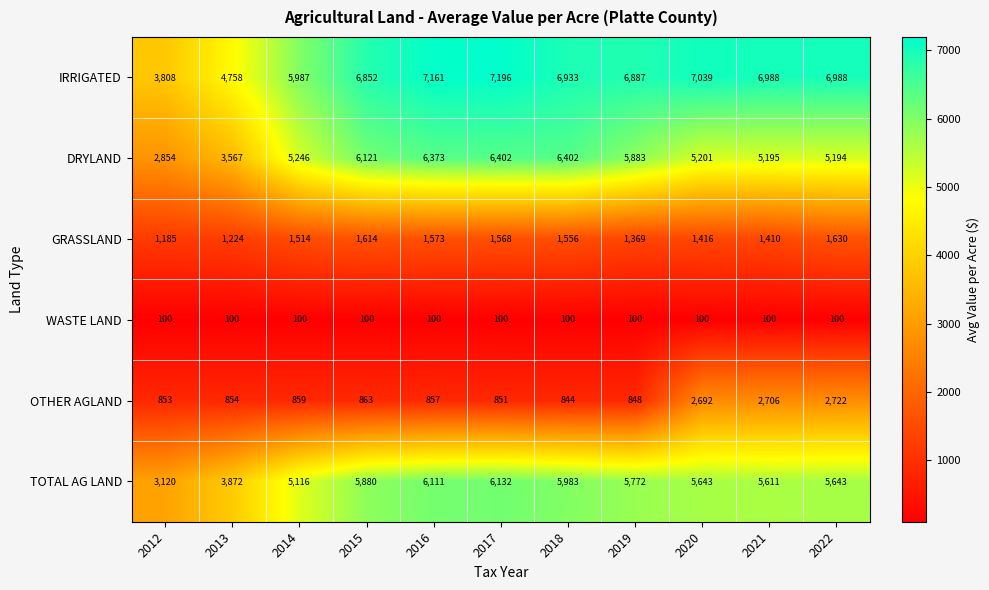

Read the TOTAL AG LAND value at 2018.

5983